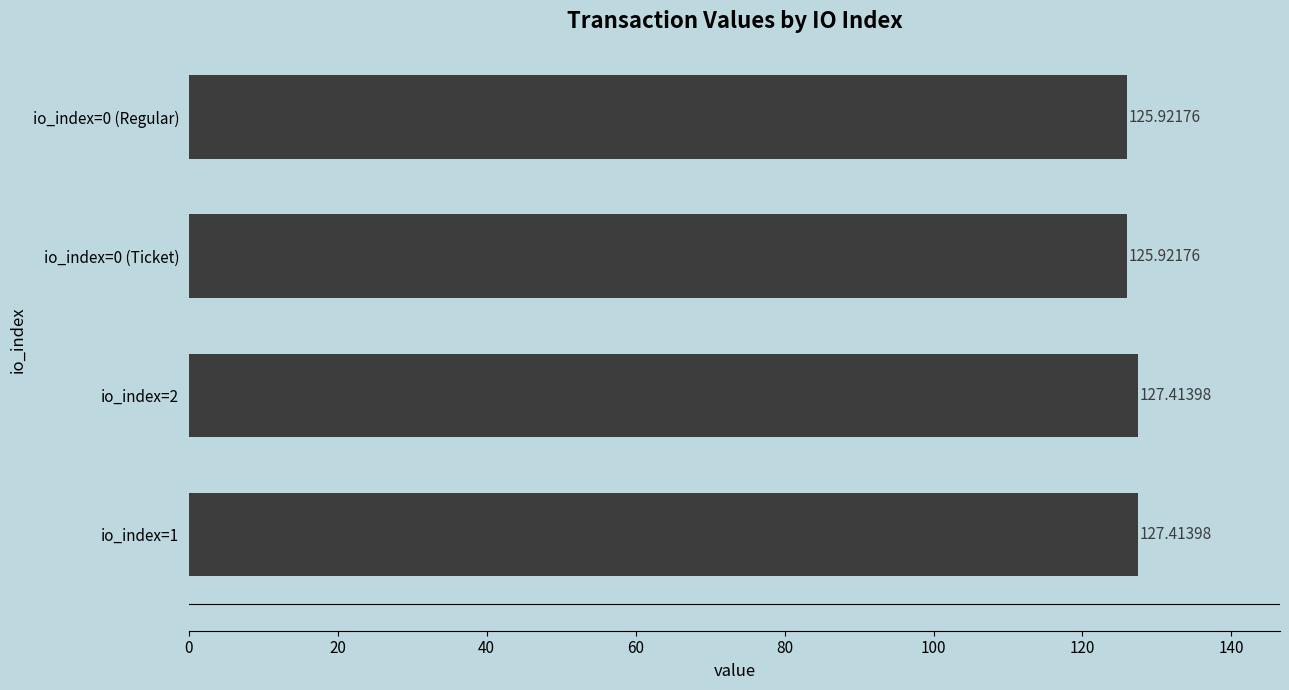

What is the average value?

126.7